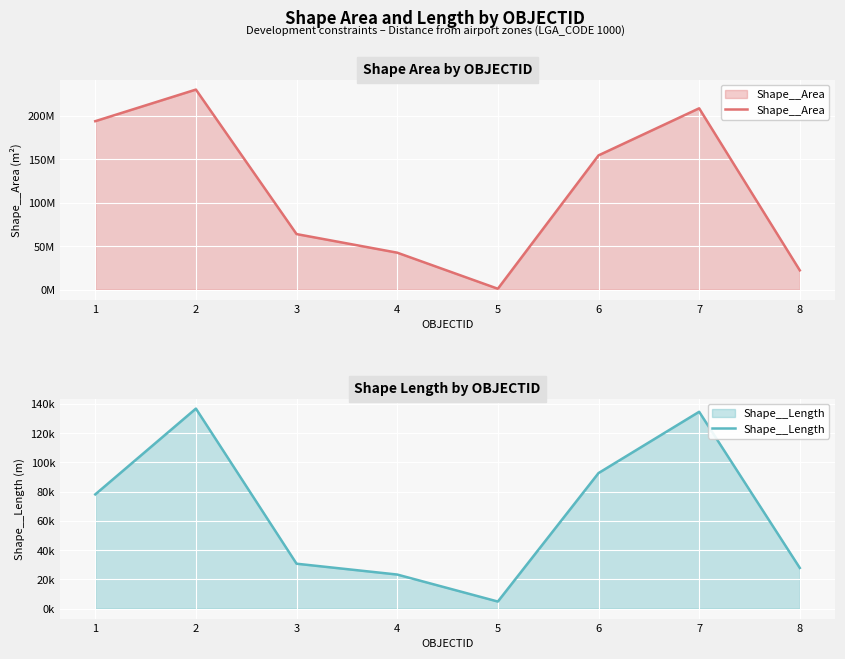

Between 7 and 8, which series saw the biggest shift?

Shape__Area